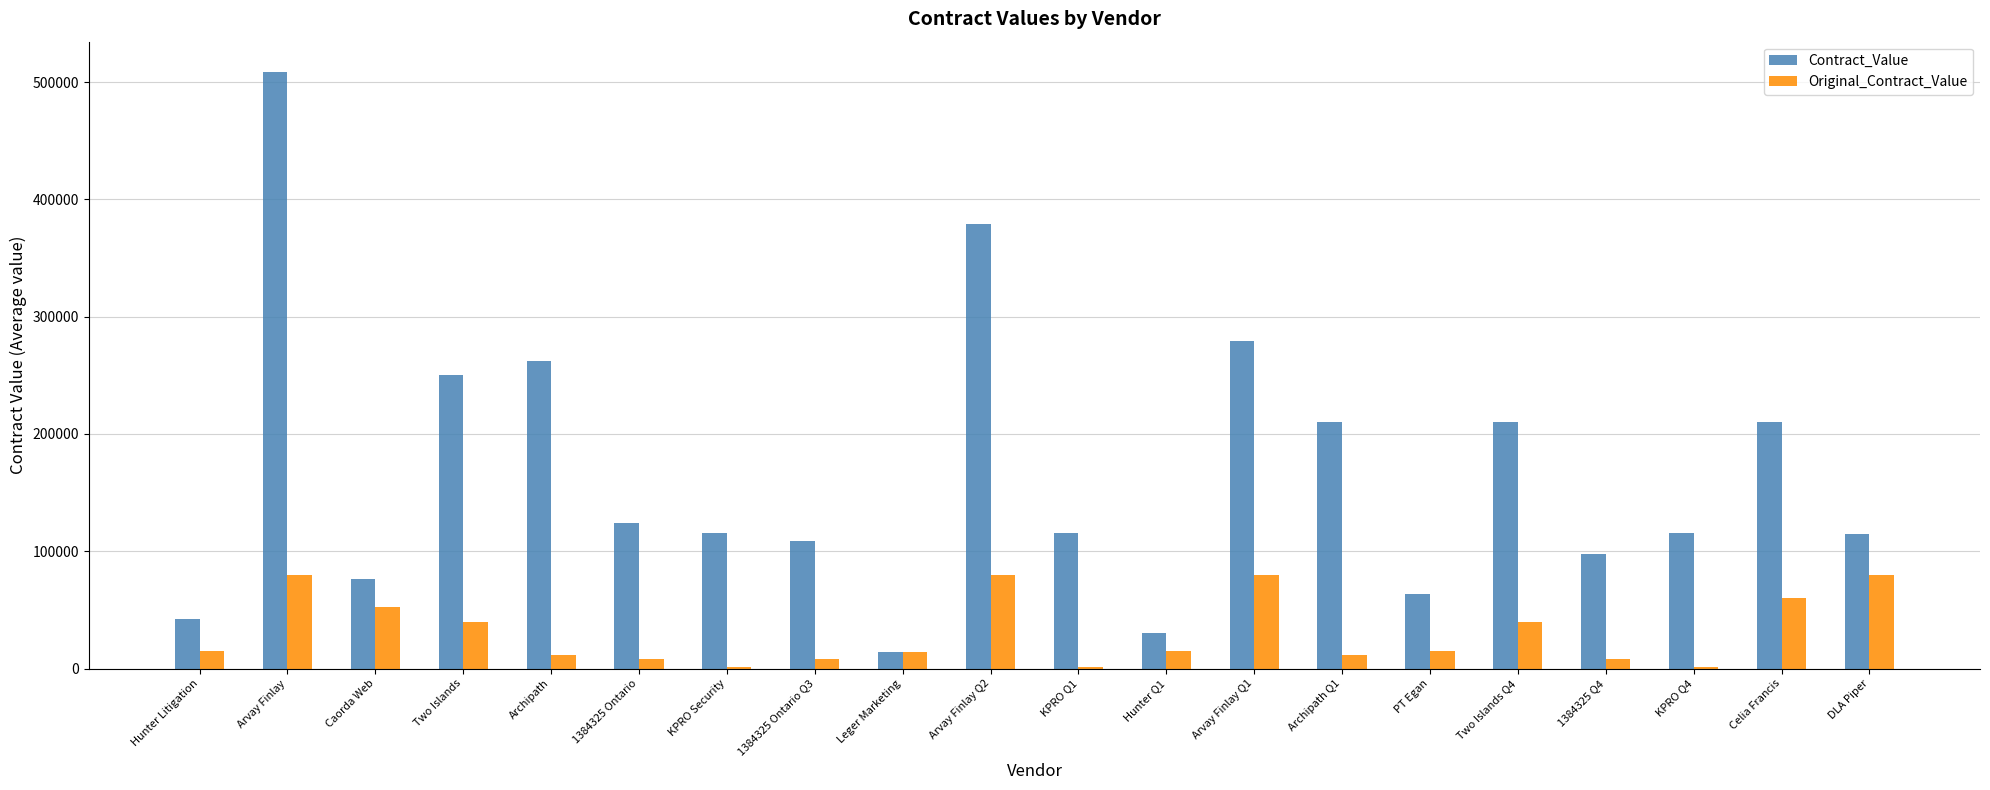

At which category is the sum across all series the highest?

Arvay Finlay